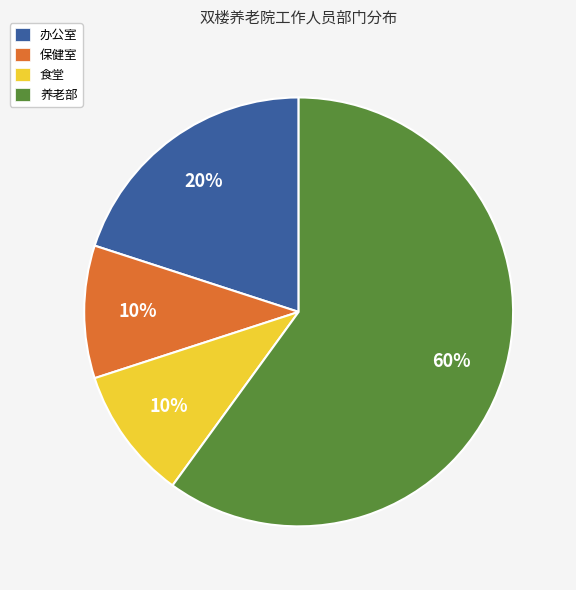

Combined, do 保健室 and 食堂 account for over 50%?

No